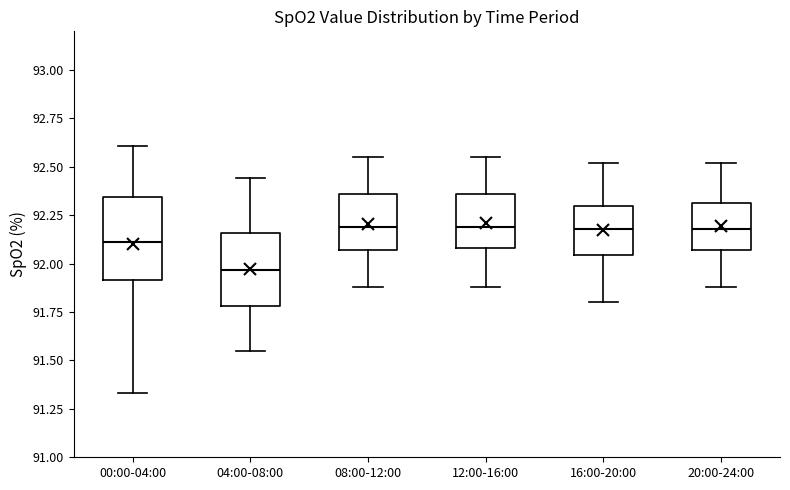

Reading left to right, read every box against the y-axis: the position of its median line, the range the box covers, and the ends of its whiskers. The values are not printed on the chart, so give them approximately, as read against the axis.

00:00-04:00: median 92.10, box 91.90 to 92.35, whiskers 91.35 to 92.60
04:00-08:00: median 91.95, box 91.80 to 92.15, whiskers 91.55 to 92.45
08:00-12:00: median 92.20, box 92.05 to 92.35, whiskers 91.90 to 92.55
12:00-16:00: median 92.20, box 92.10 to 92.35, whiskers 91.90 to 92.55
16:00-20:00: median 92.20, box 92.05 to 92.30, whiskers 91.80 to 92.50
20:00-24:00: median 92.20, box 92.05 to 92.30, whiskers 91.90 to 92.50